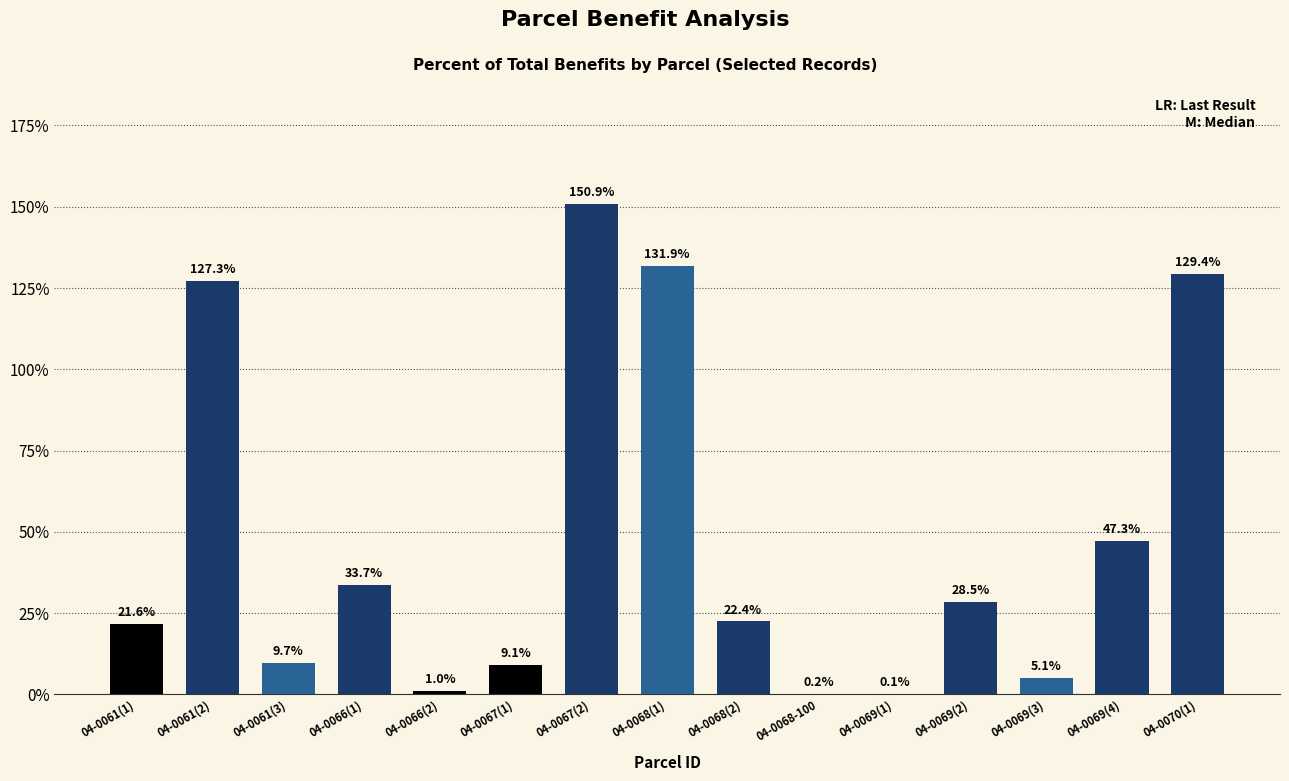

Reading left to right, list all the values displayed in this chart.

04-0061(1)=0.2	04-0061(2)=1.3	04-0061(3)=0.1	04-0066(1)=0.3	04-0066(2)=0.0	04-0067(1)=0.1	04-0067(2)=1.5	04-0068(1)=1.3	04-0068(2)=0.2	04-0068-100=0.0	04-0069(1)=0.0	04-0069(2)=0.3	04-0069(3)=0.1	04-0069(4)=0.5	04-0070(1)=1.3